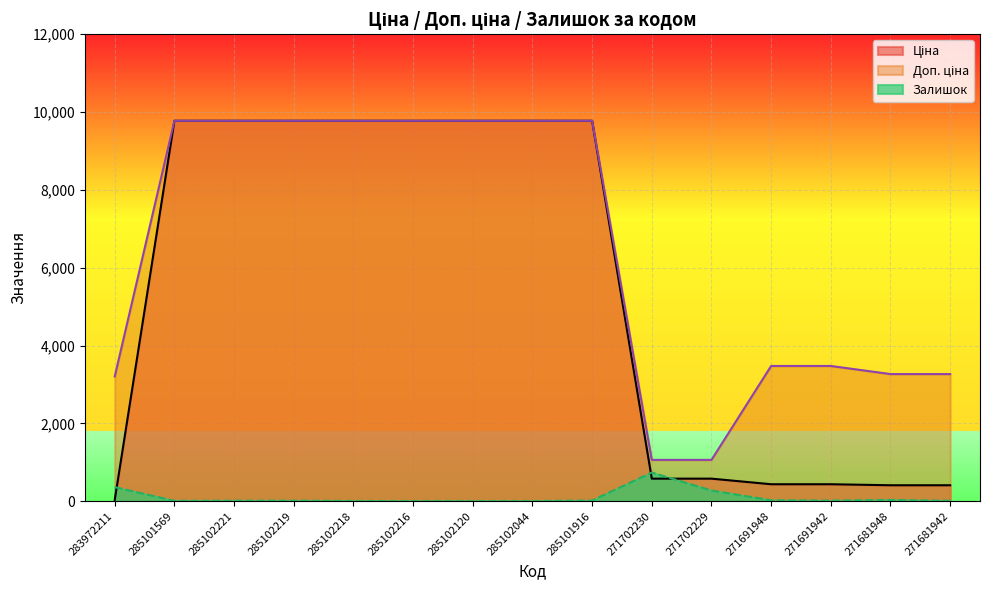

At 271681942, list the series in order from largest to smallest.

Доп. ціна, Ціна, Залишок